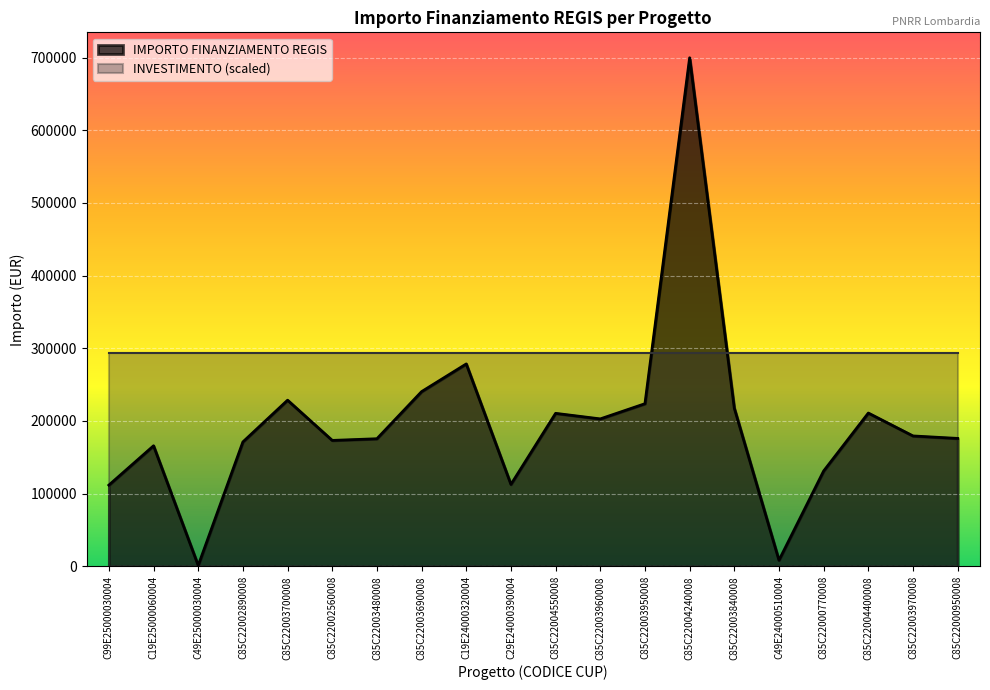

How many distinct data groups are displayed?

2